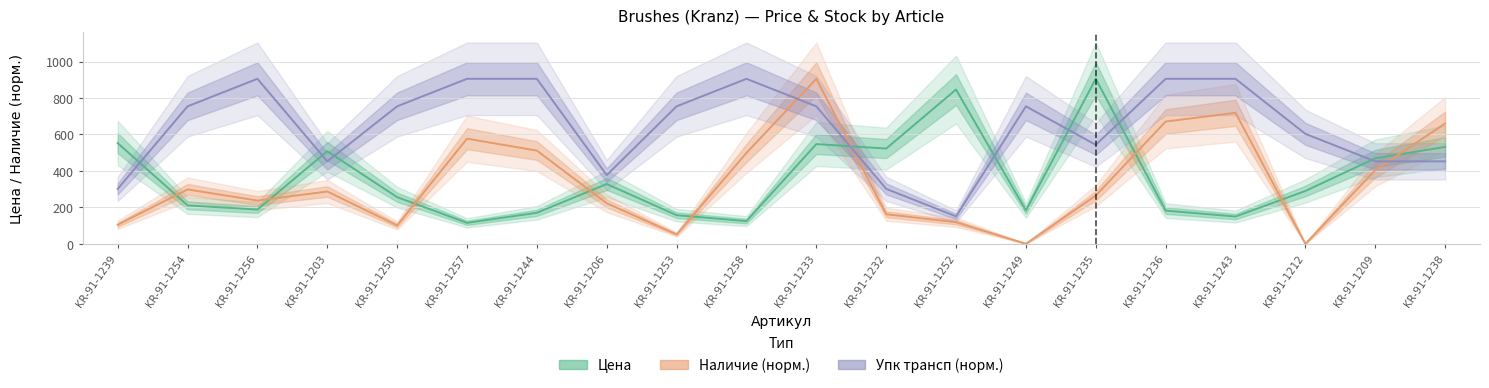

At which category is the sum across all series the highest?

KR-91-1233